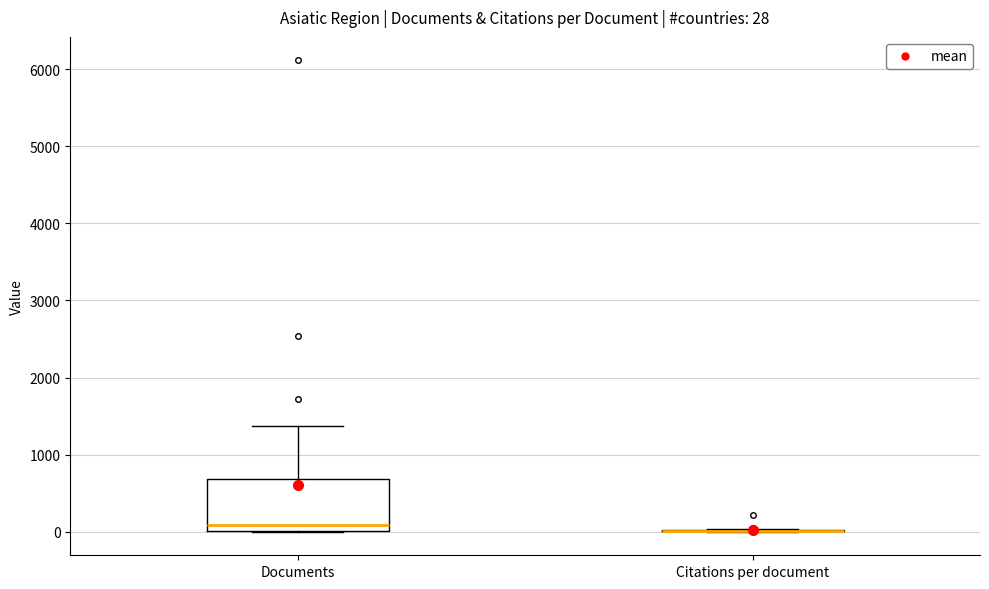

Which box is the tallest, from its lower edge to its upper edge?

Documents